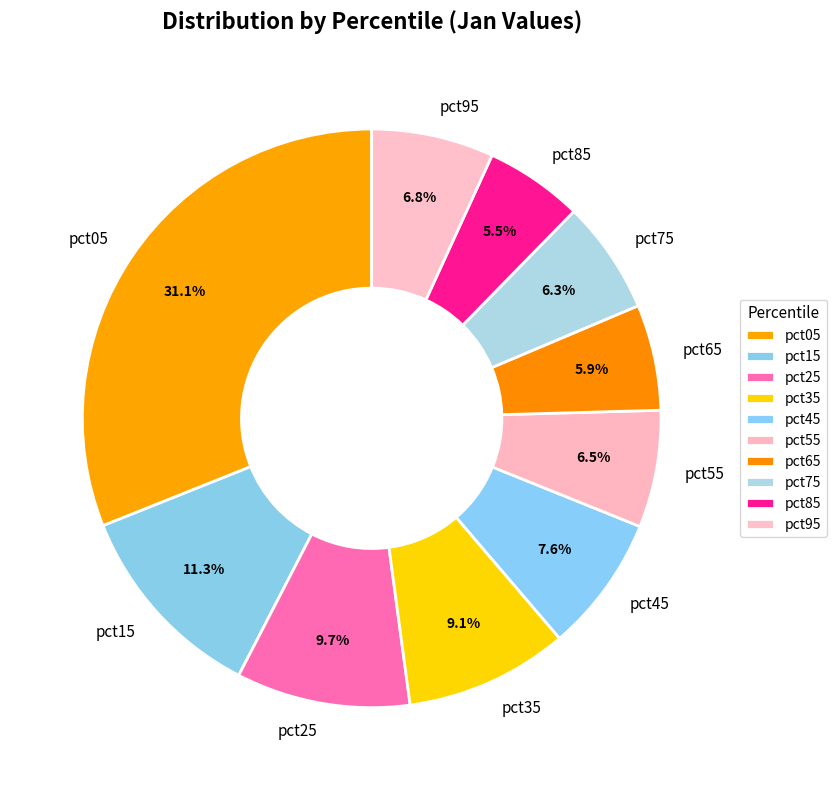

To the nearest percent, what portion does pct25 represent?

10%